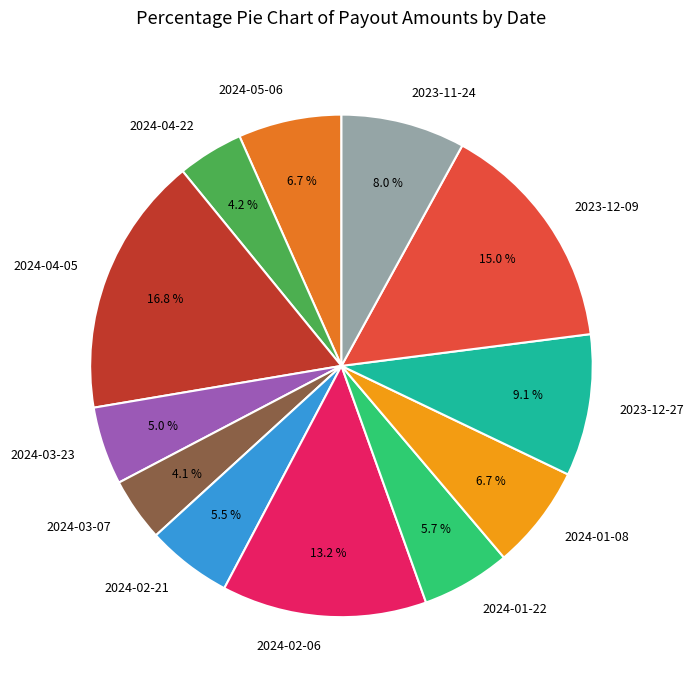

What percentage is the 2024-03-23 slice, to the nearest percent?

5%